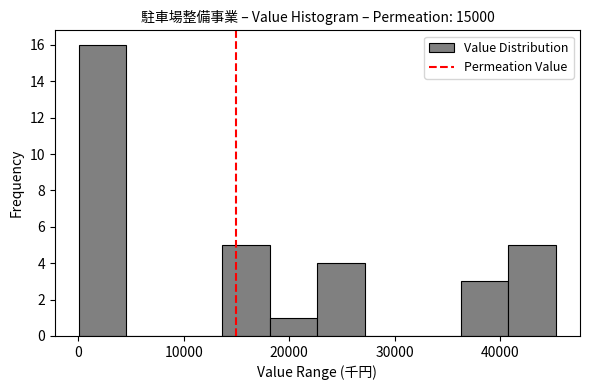

Which range on the x-axis has the tallest bar?

0 to 5000